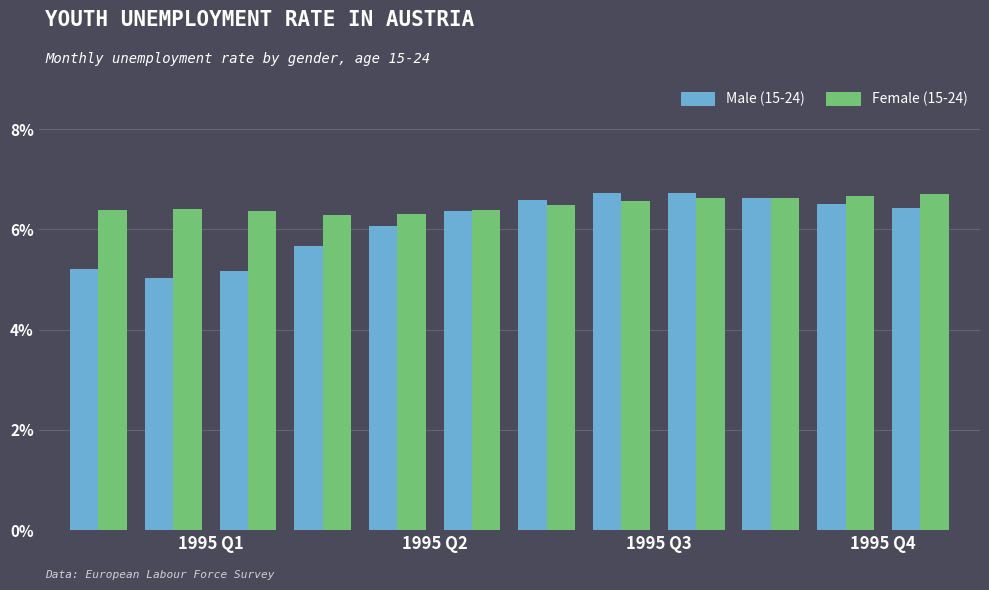

What is the difference between the maximum and minimum values in the Male (15-24) series?

1.7